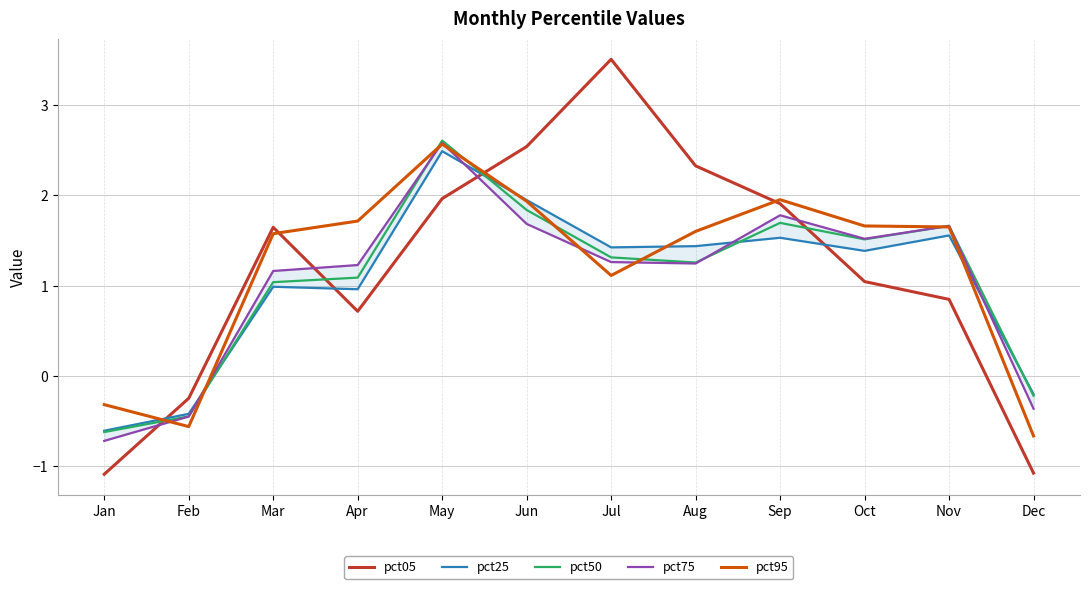

Where does the pct75 series first go above 1?

Mar